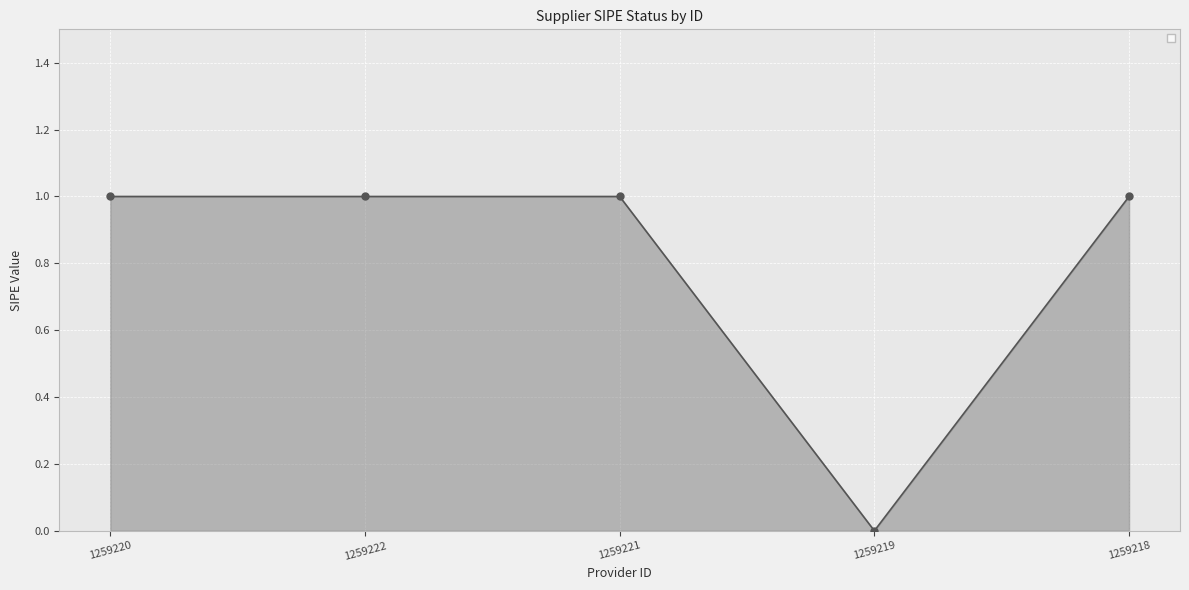

How many data points does each series have?

5